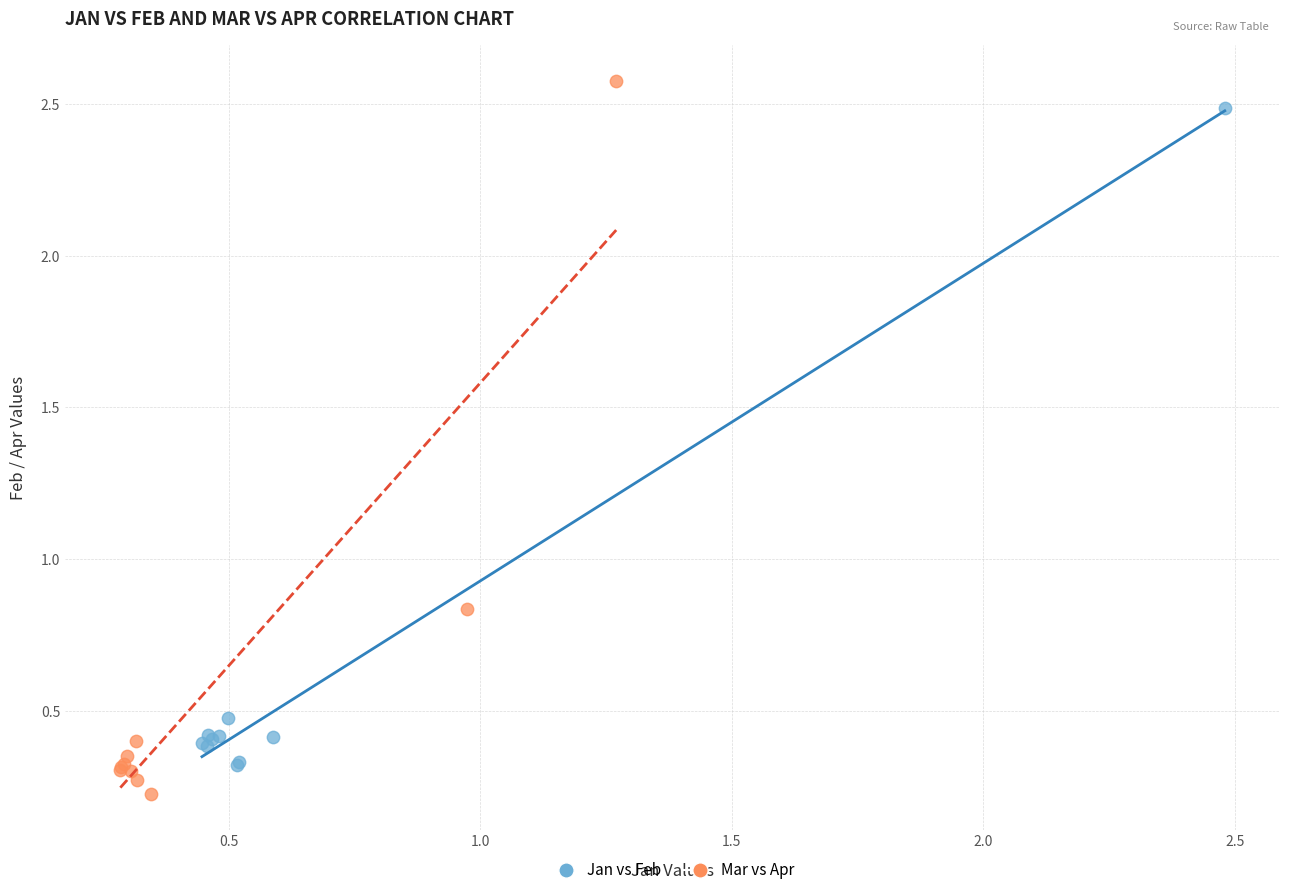

Which series has the largest Y range (max minus min)?

Mar vs Apr